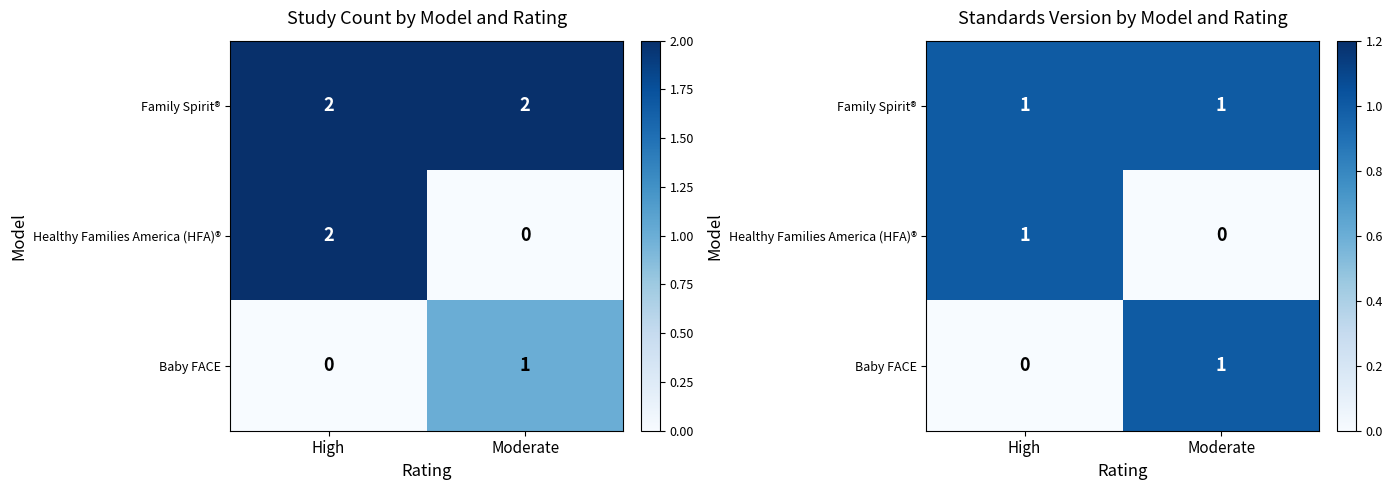

Rank the series by their maximum value, from highest to lowest.

Family Spirit®, Healthy Families America (HFA)®, Baby FACE